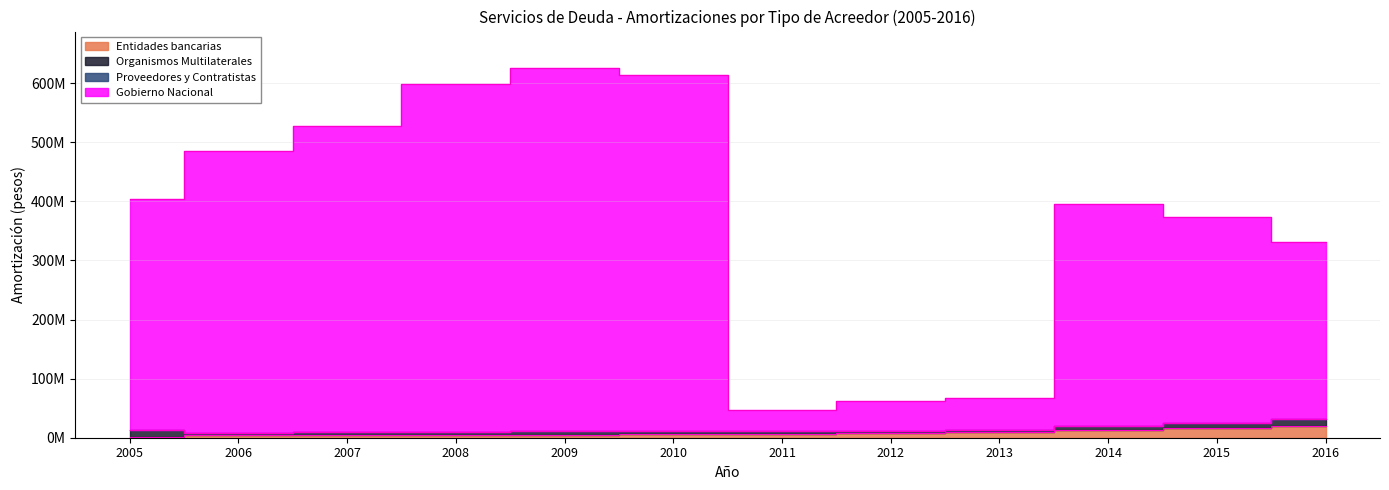

Which series has the largest total across all categories?

Gobierno Nacional